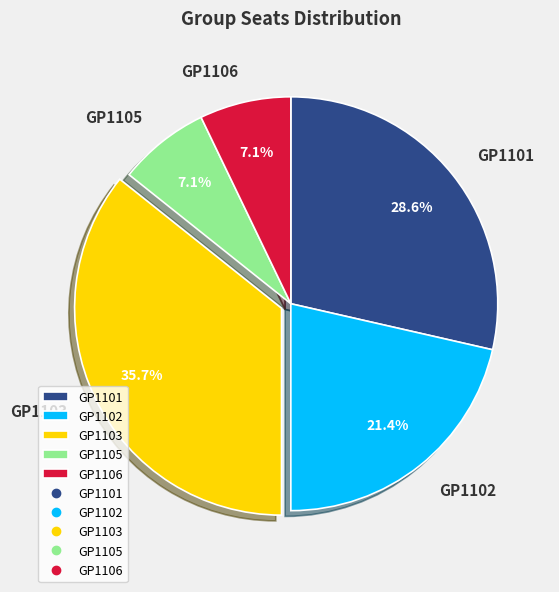

Which slice is the largest?

GP1103